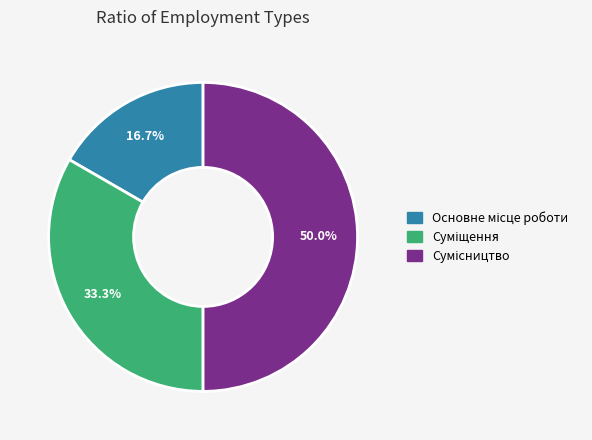

Is it true that Основне місце роботи is 30% of the pie?

False